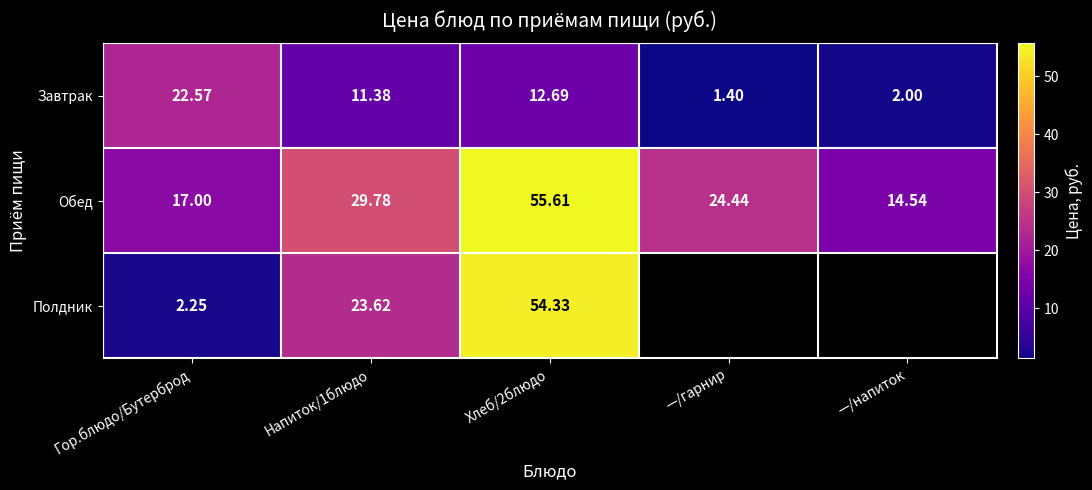

At Гор.блюдо/Бутерброд, list the series in order from smallest to largest.

Полдник, Обед, Завтрак